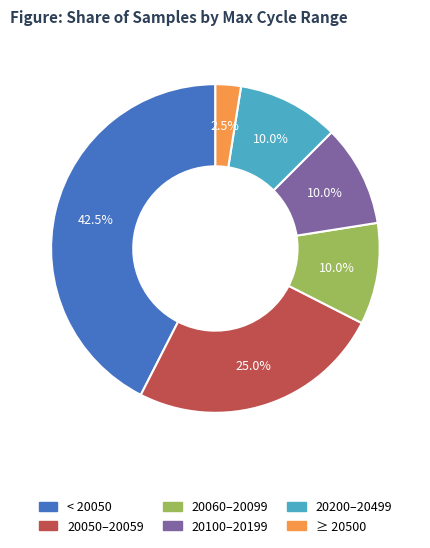

To the nearest percent, what is the average slice percentage?

17%